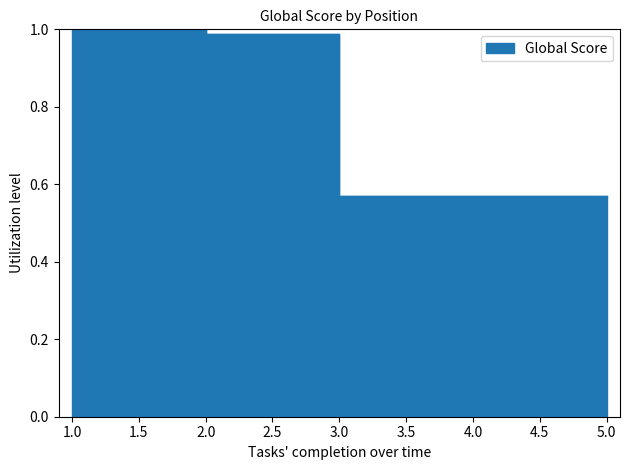

True or false: the data shows 0.6 at 3.

True